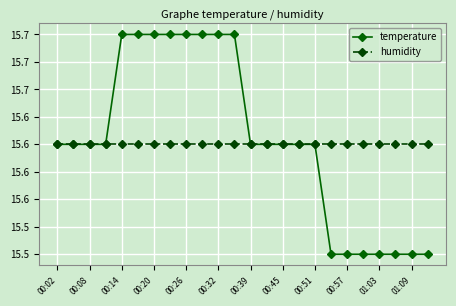

True or false: temperature and humidity intersect in this chart.

False